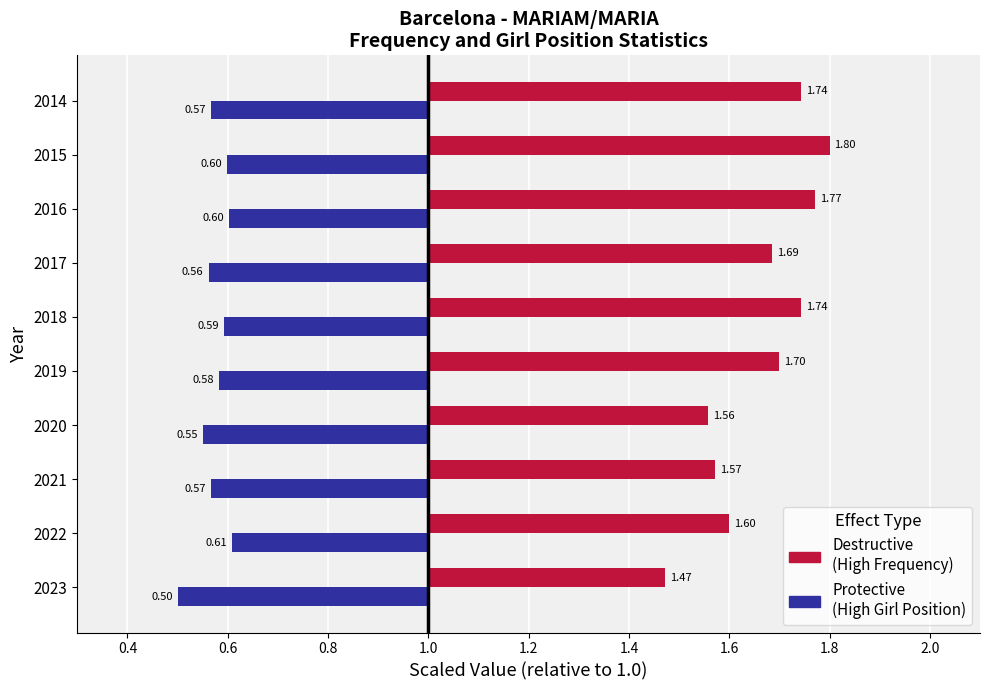

Rank the series at 2017 from lowest to highest value.

Protective, Destructive